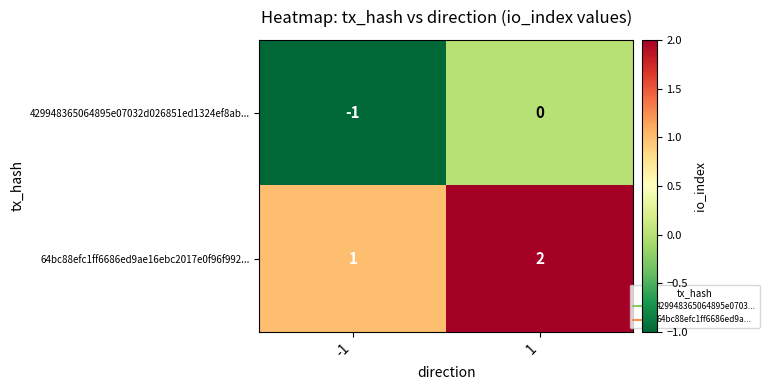

Reading left to right, transcribe all the data shown in this chart.

429948365064895e07032d026851ed1324ef8ab...: -1	0
64bc88efc1ff6686ed9ae16ebc2017e0f96f992...: 1	2